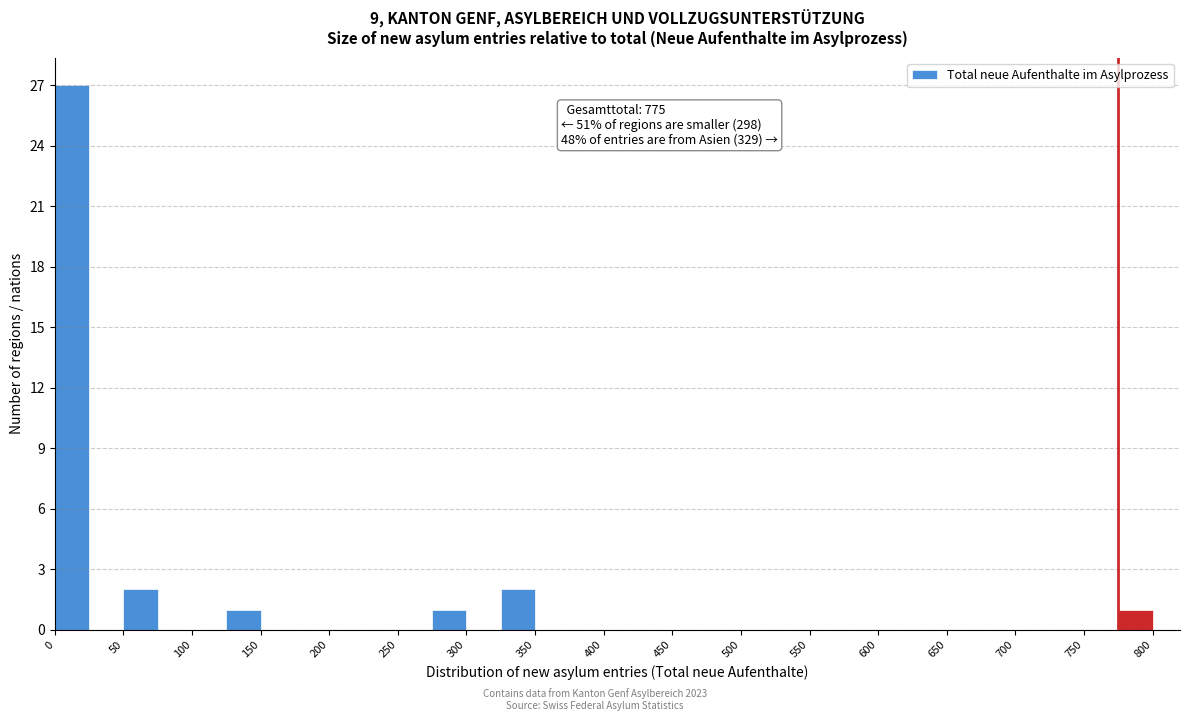

Over which range of the x-axis is the bar tallest?

0 to 25